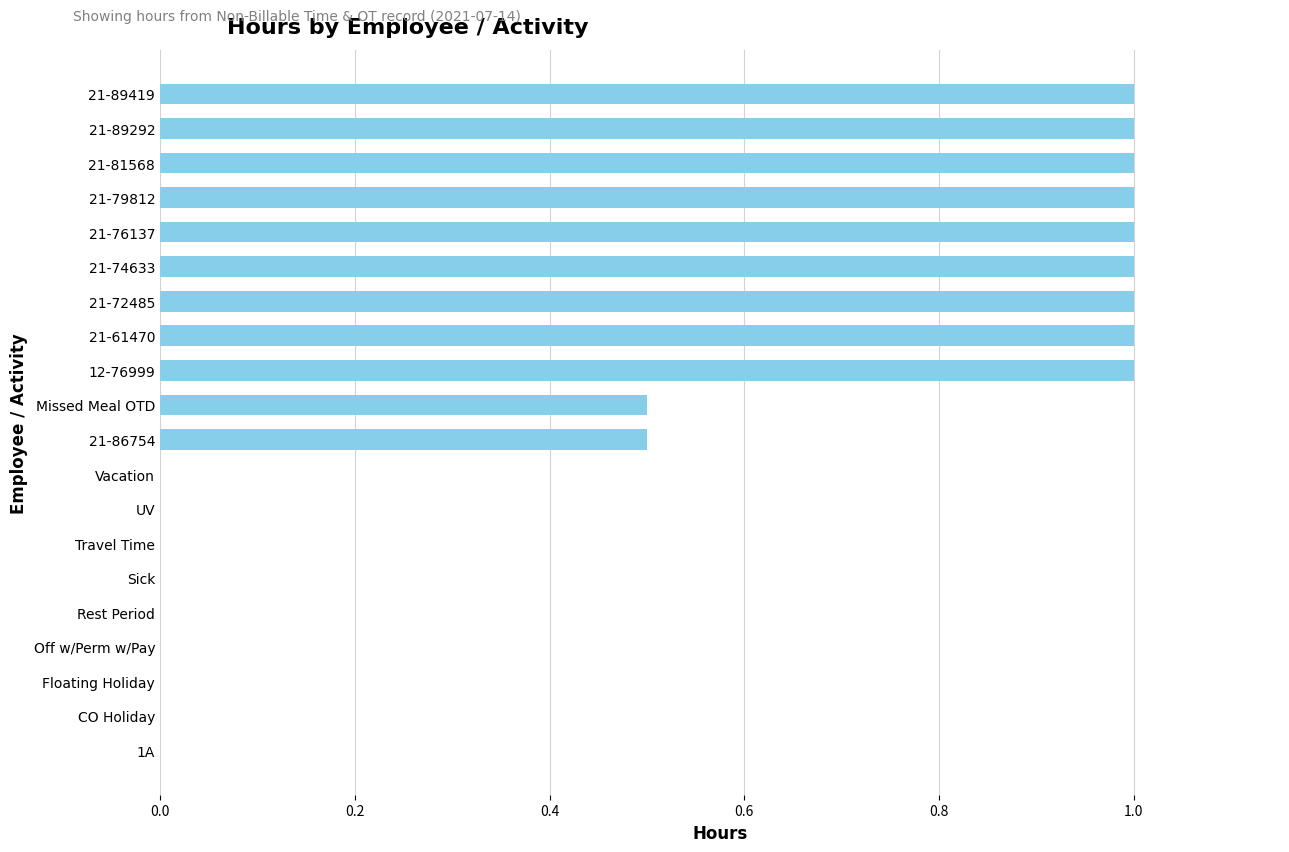

The value at 21-74633 is 1.0. True or false?

True